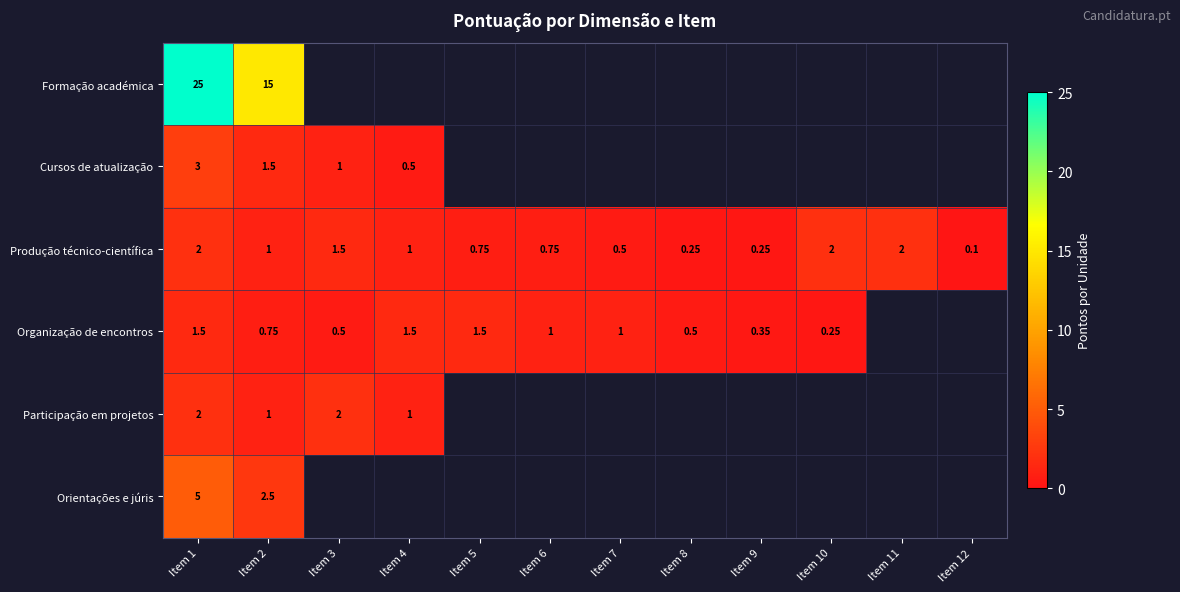

Count the Organização de encontros values in the range 0 to 1.

7